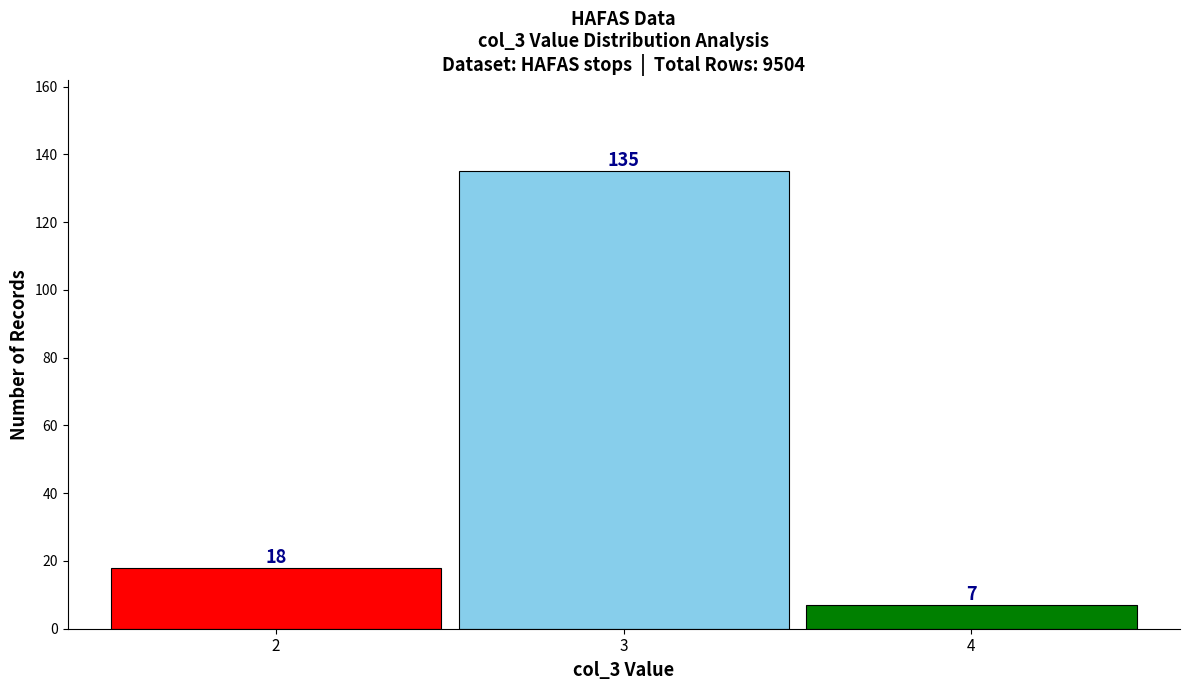

Reading left to right, extract all data points from this chart.

2=18	3=135	4=7